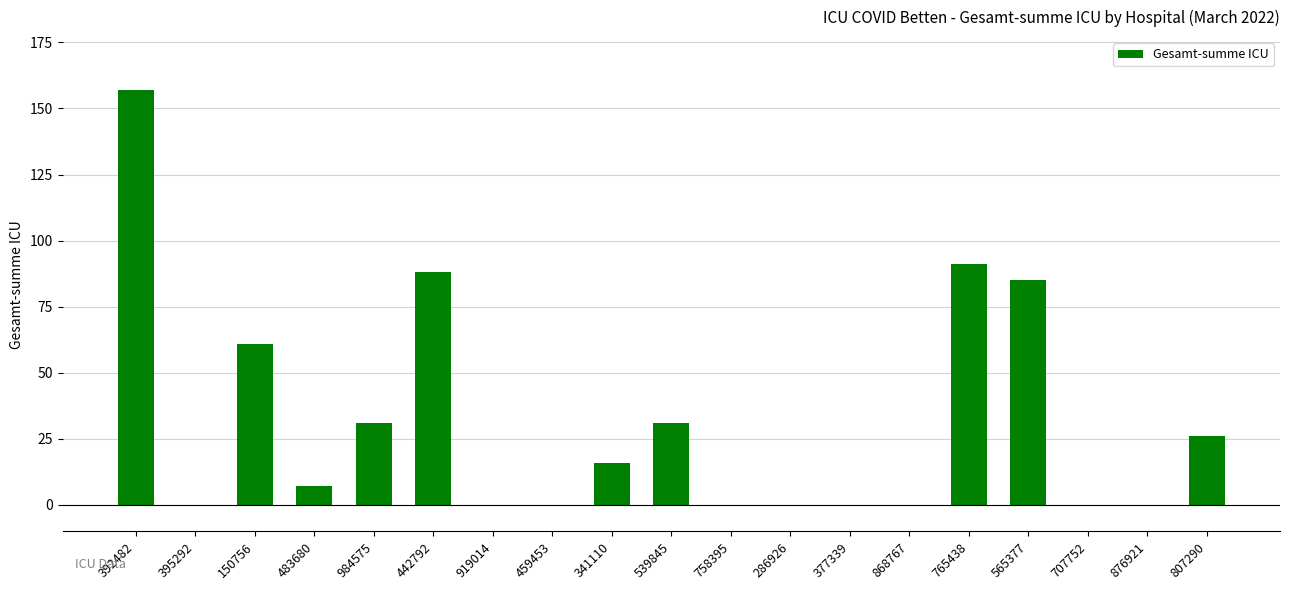

Reading left to right, list all the values displayed in this chart.

392482=157	395292=0	150756=61	483680=7	984575=31	442792=88	919014=0	459453=0	341110=16	539845=31	758395=0	286926=0	377339=0	868767=0	765438=91	565377=85	707752=0	876921=0	807290=26